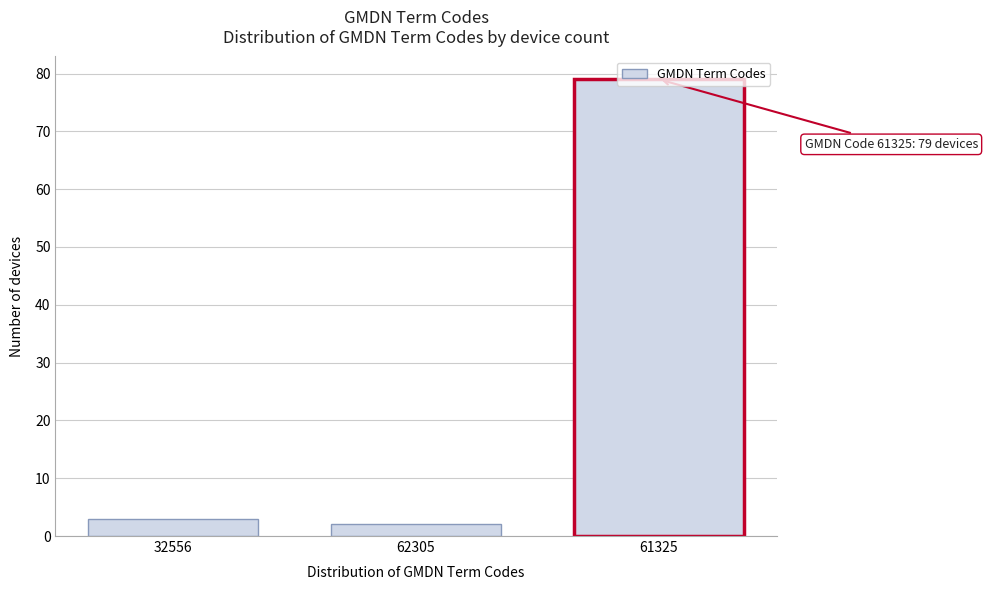

What is the greatest value displayed?

79